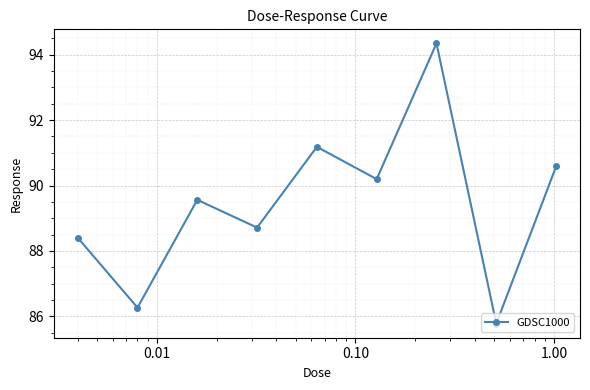

What is the minimum value shown in the chart?

85.8